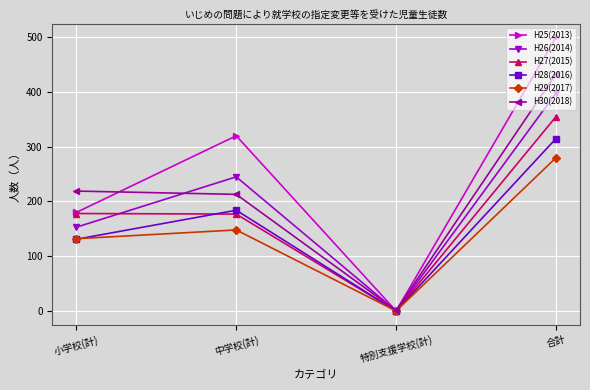

What is the approximate value of H30(2018) at 小学校(計)?

219